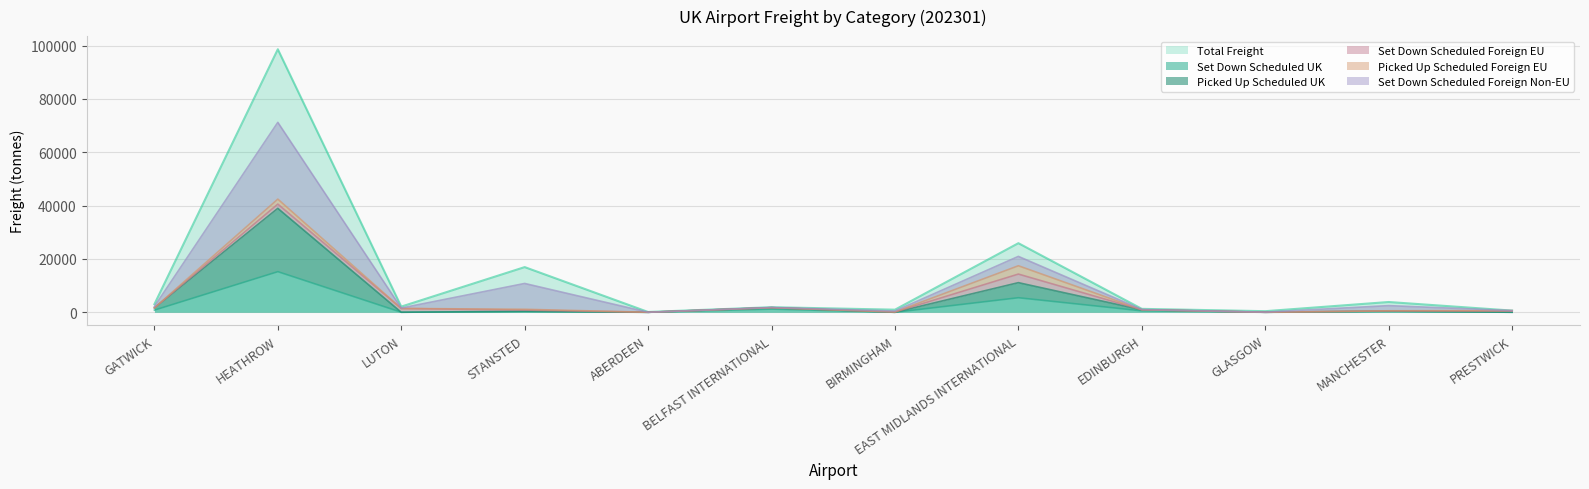

How many positive values does the freight_set_down_scheduled_UK series have?

11